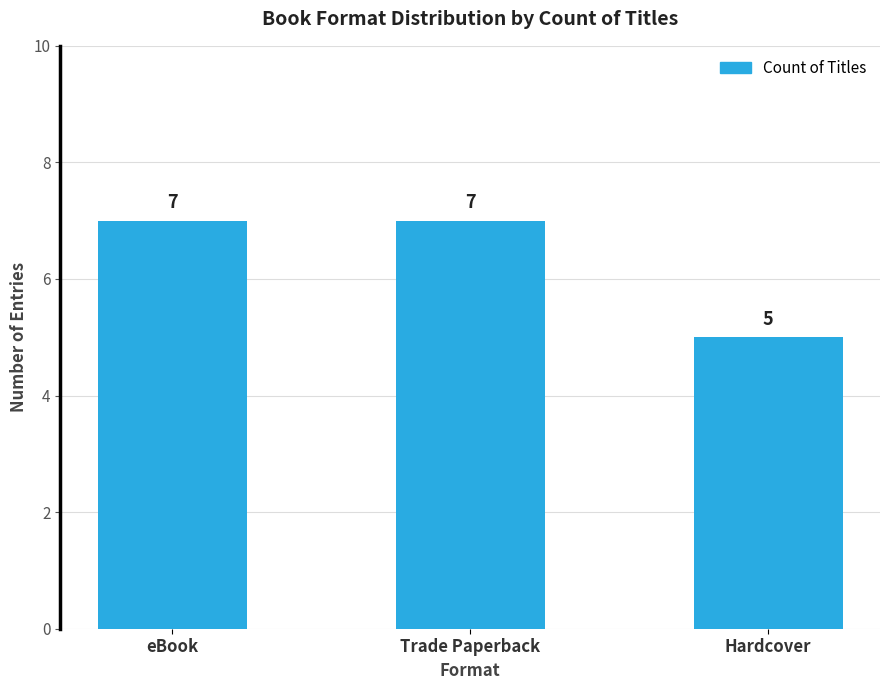

What is the minimum value shown in the chart?

5